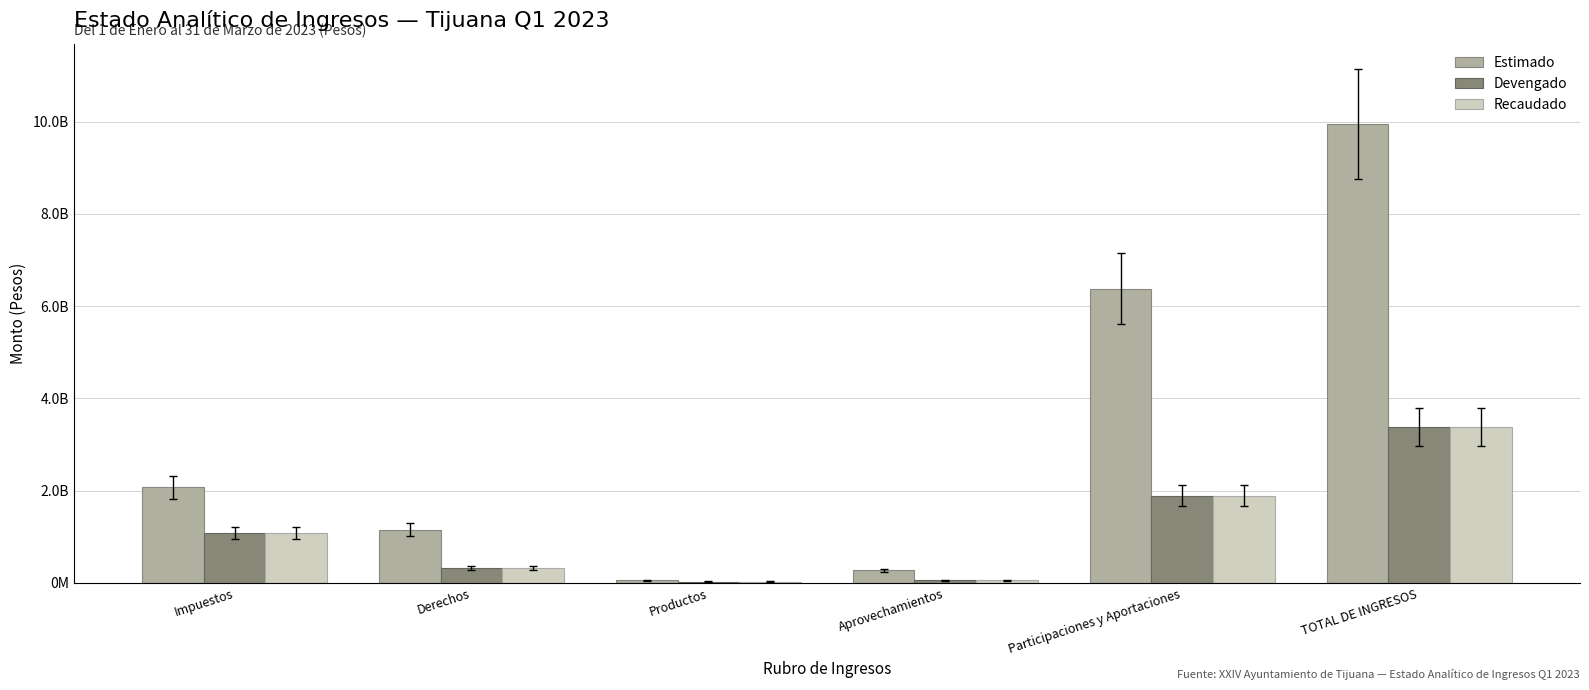

What is the spread (max minus min) of values at Derechos?

836219144.0